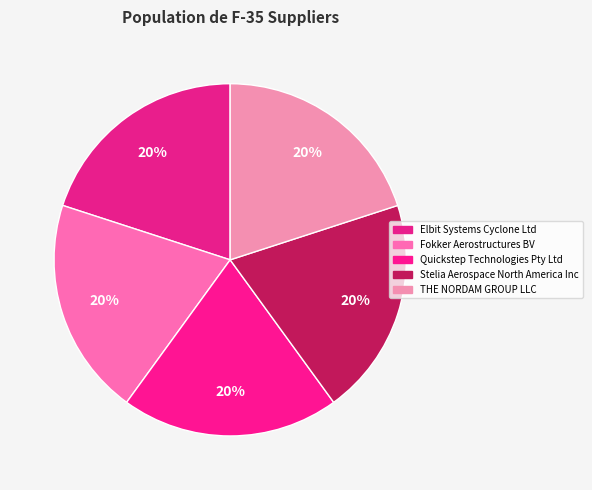

How many slices are in this pie chart?

5